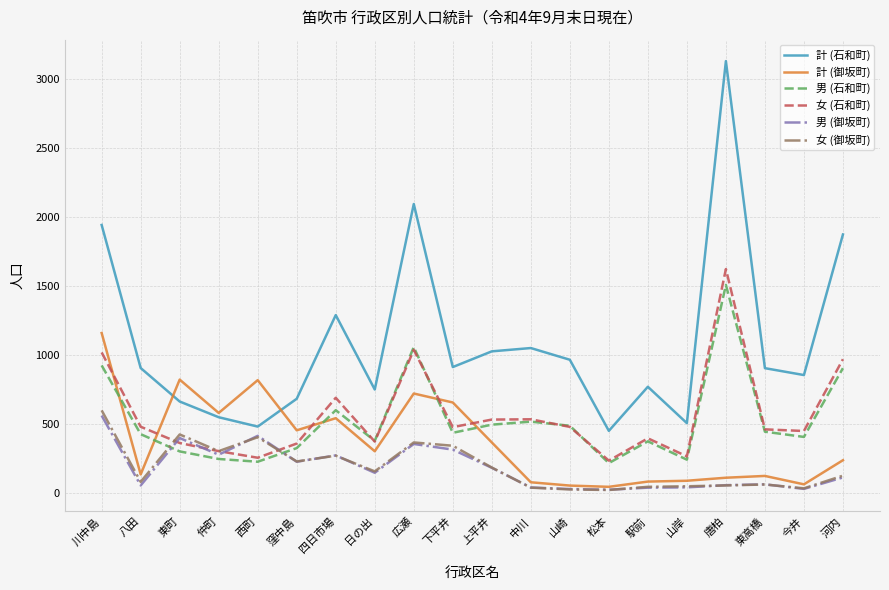

At which category does 女 (御坂町) reach its first local valley?

八田